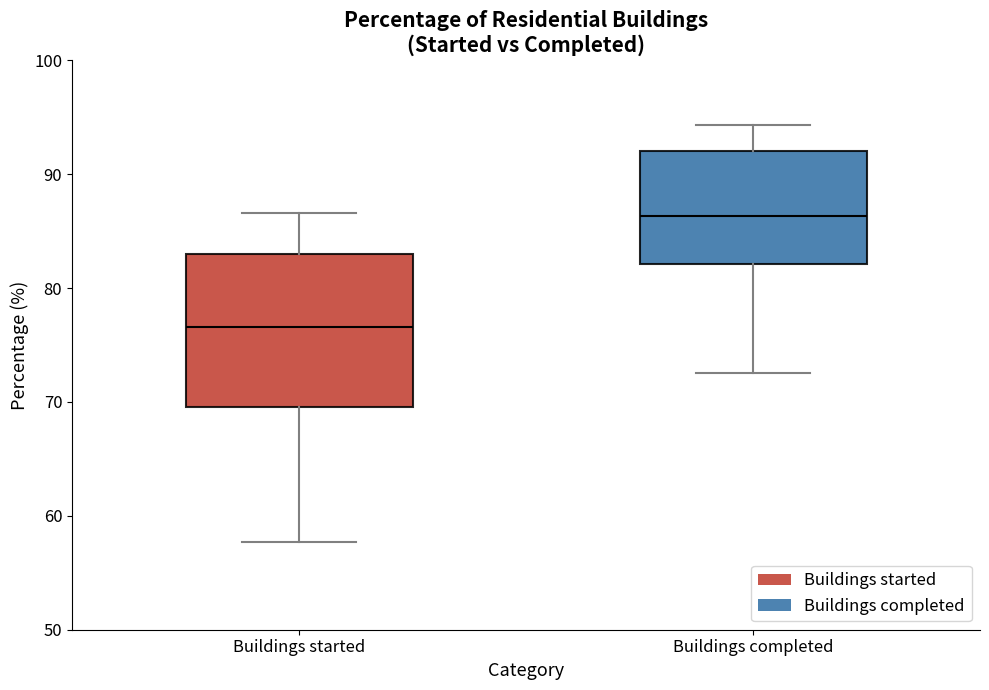

Which box has the highest median line?

Buildings completed